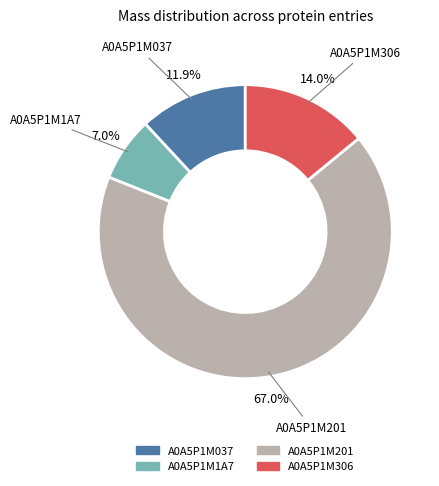

Does A0A5P1M306 account for over 50% of the chart?

No